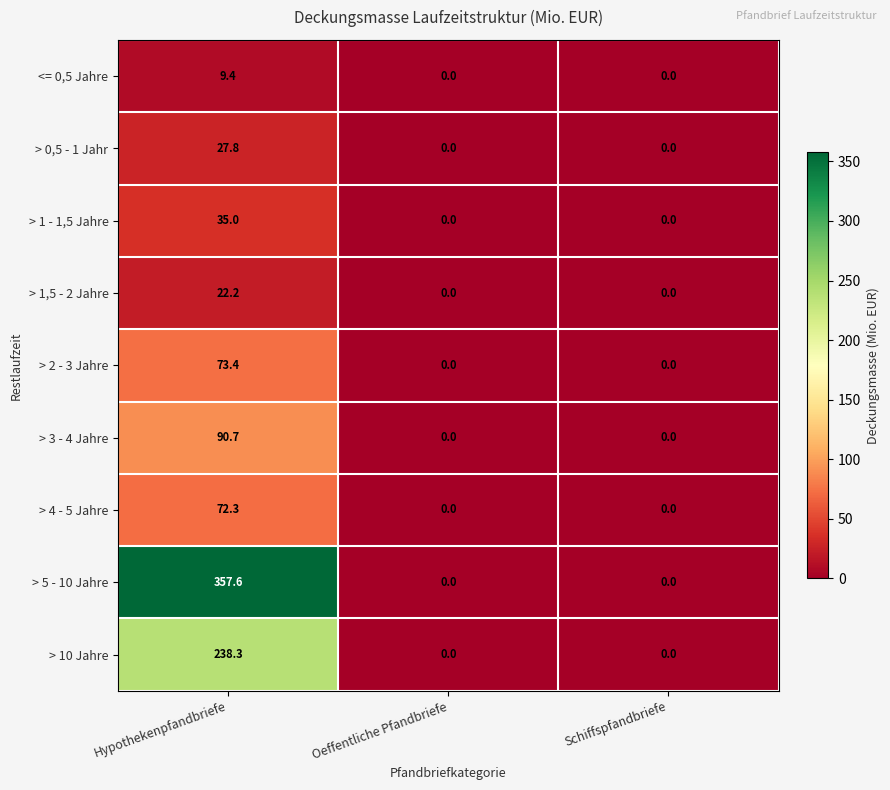

Which series has the largest total across all categories?

> 5 - 10 Jahre